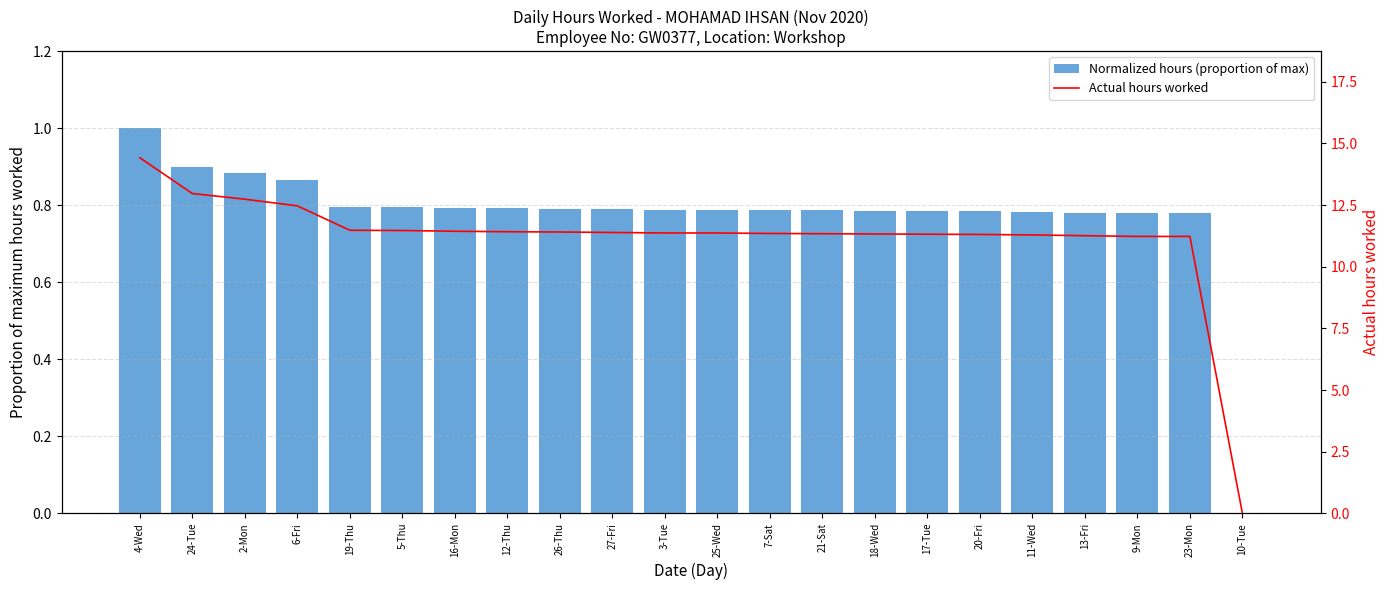

What is the difference between the Normalized hours (proportion of max) values at 24-Tue and 11-Wed?

0.1